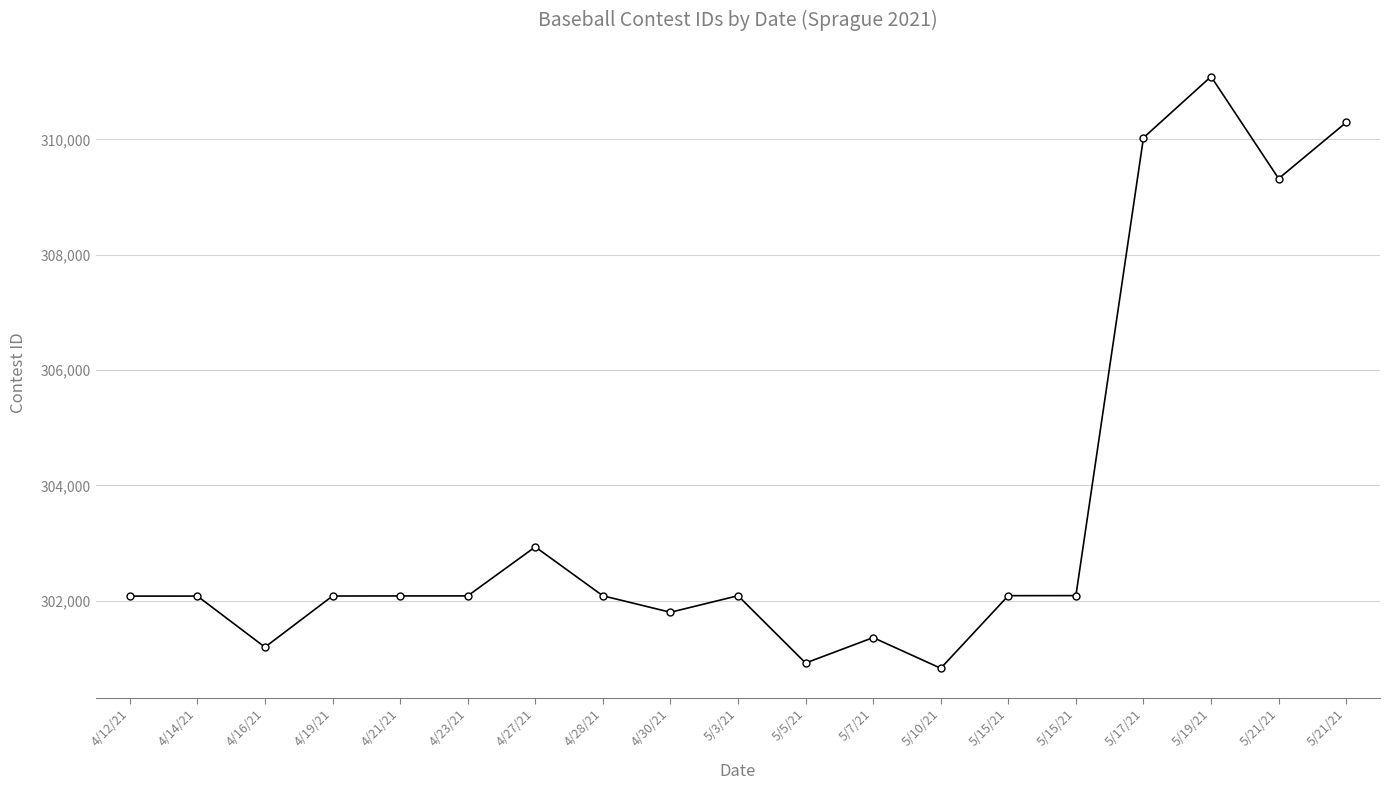

Rank the categories by value from lowest to highest.

5/10/21, 5/5/21, 4/16/21, 5/7/21, 4/30/21, 4/12/21, 4/14/21, 4/19/21, 4/21/21, 4/23/21, 4/28/21, 5/3/21, 5/15/21, 5/15/21, 4/27/21, 5/21/21, 5/17/21, 5/21/21, 5/19/21